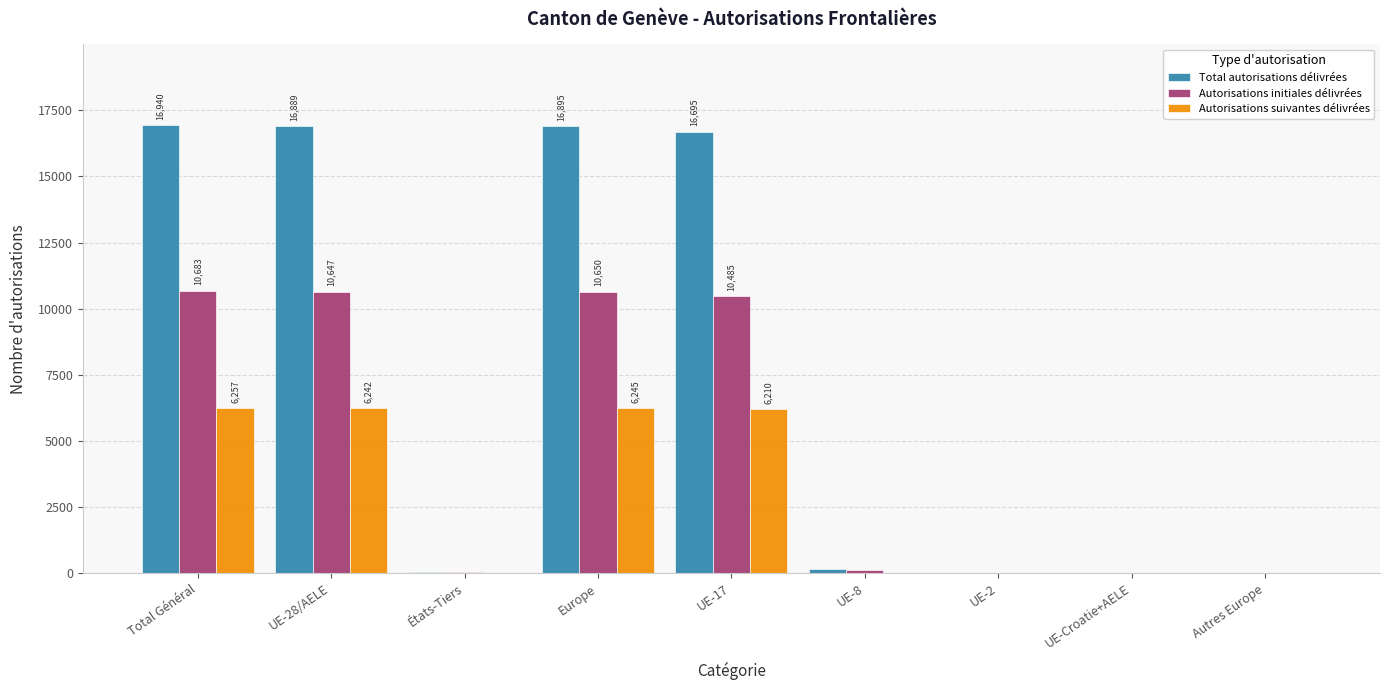

What is the sum of all Autorisations initiales délivrées values?

42666